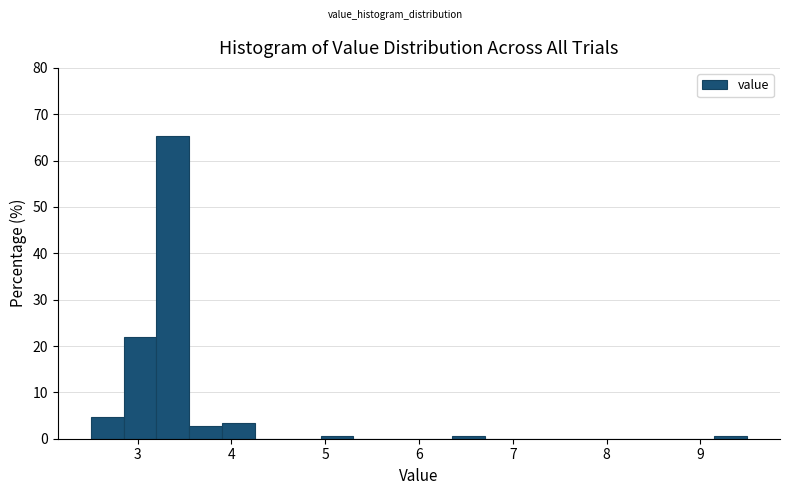

Around what value on the x-axis is the tallest bar? Give the approximate position of its centre, as read against the axis.

3.4